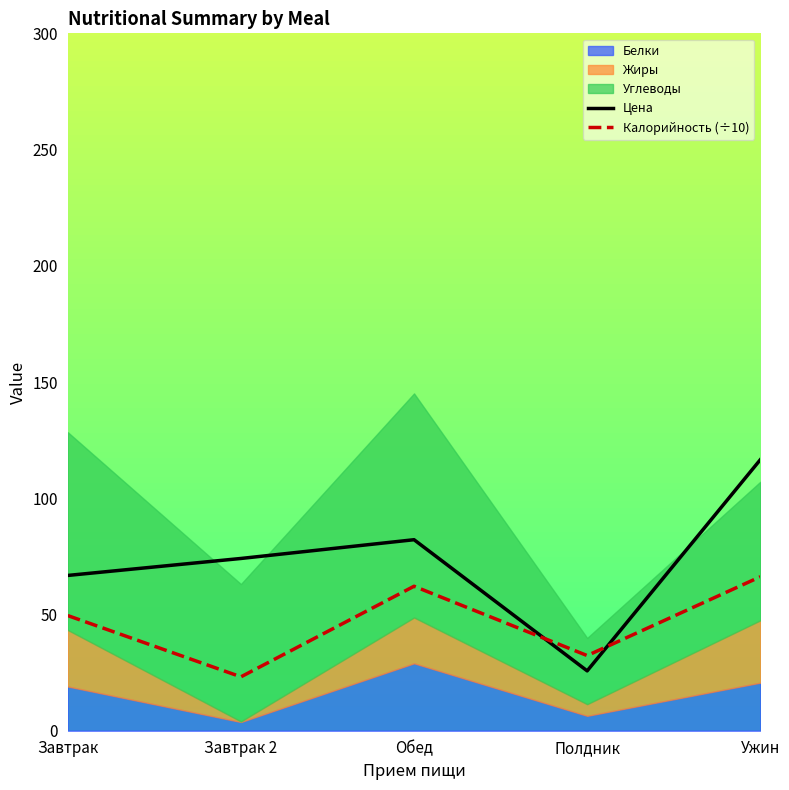

At how many categories does at least one series exceed 115?

1